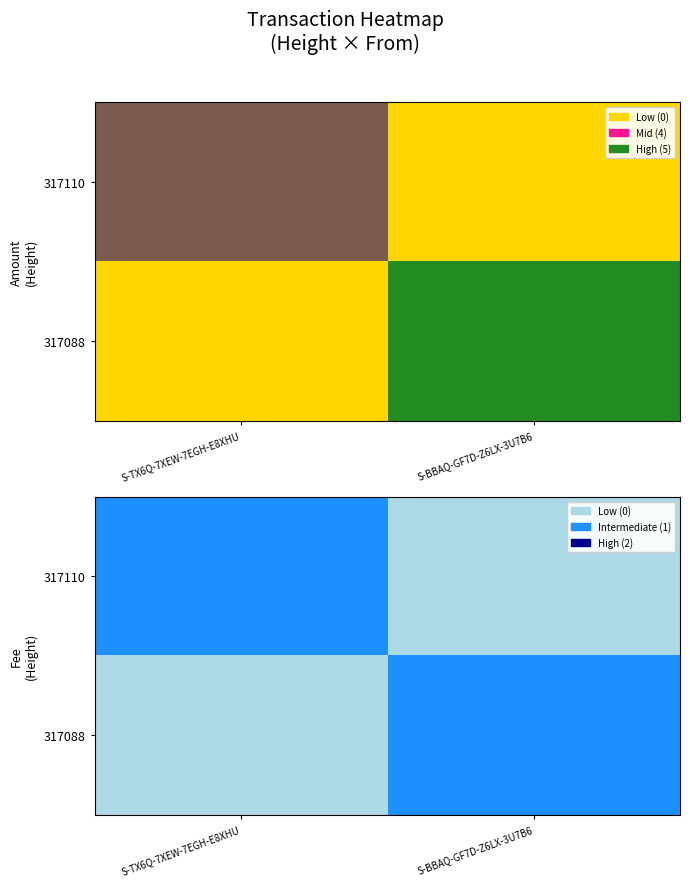

The 317110 series shows 0 at S-BBAQ-GF7D-Z6LX-3U7B6. True or false?

True